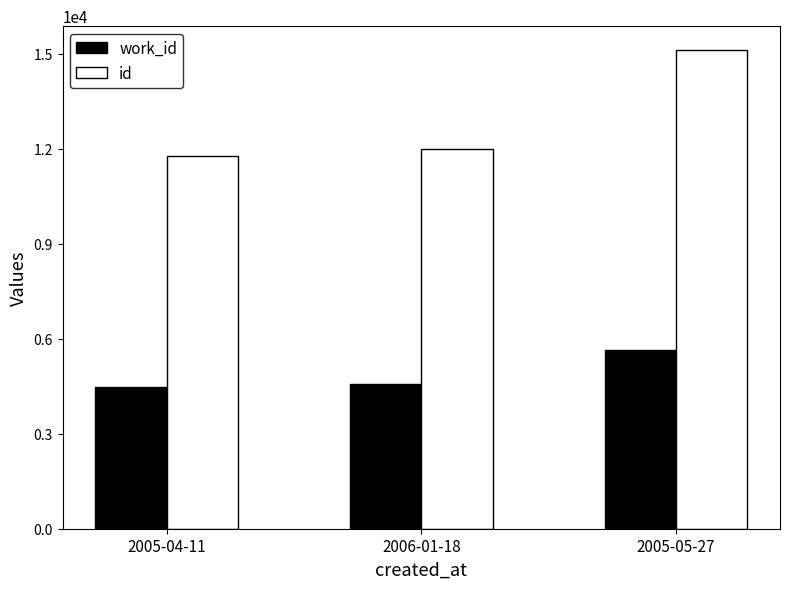

What is the highest value of the work_id series?

5658